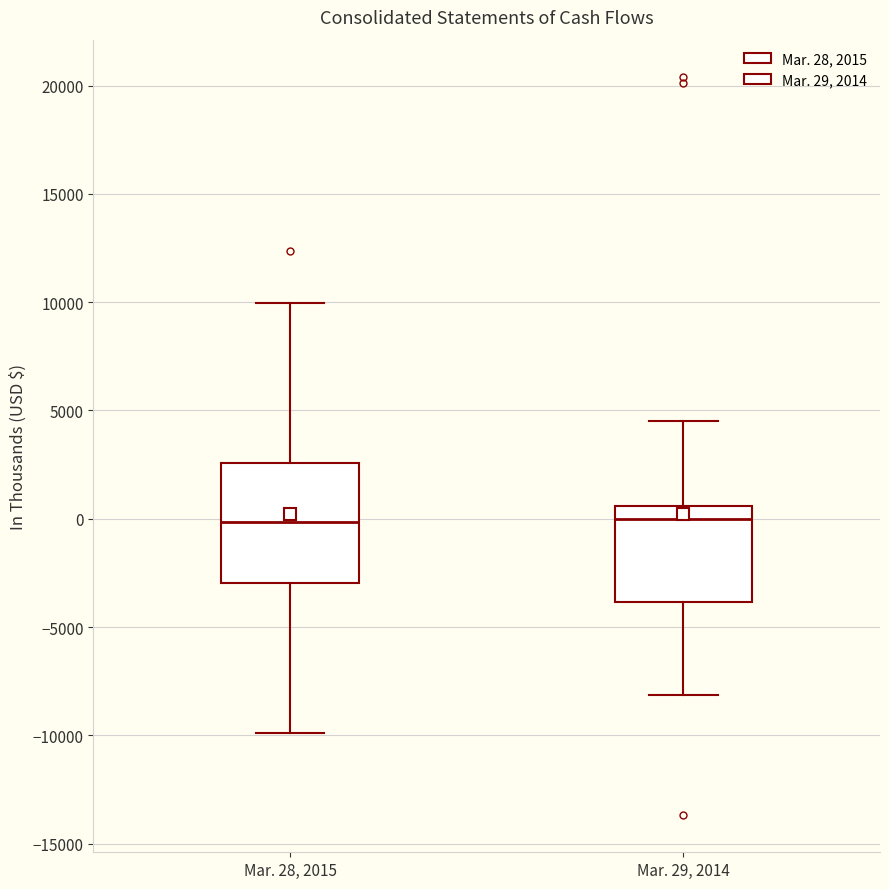

Where does the median line of the box for Mar. 29, 2014 sit on the y-axis? The values are not printed on the chart, so give them approximately, as read against the axis.

0